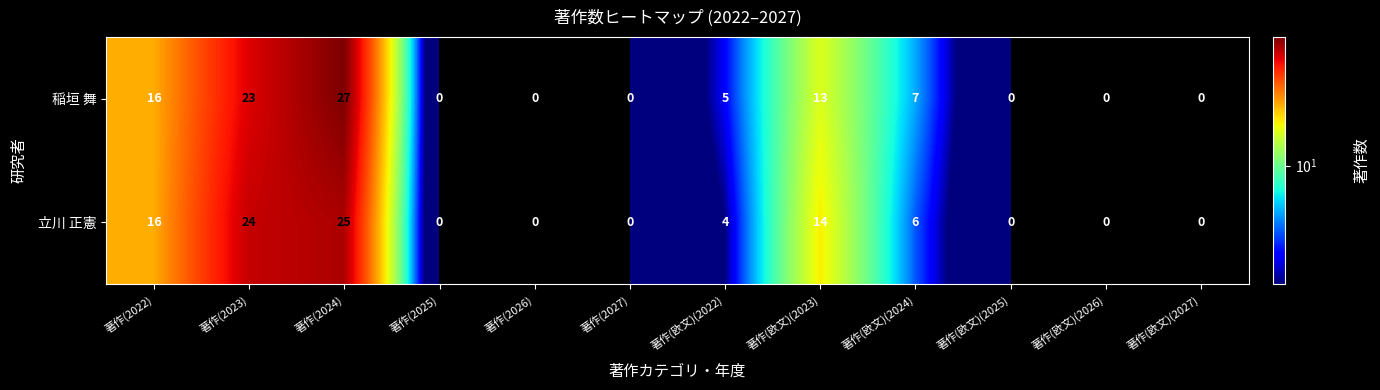

Reading right to left, list all the values displayed in this chart.

稲垣 舞: 0	0	0	7	13	5	0	0	0	27	23	16
立川 正憲: 0	0	0	6	14	4	0	0	0	25	24	16